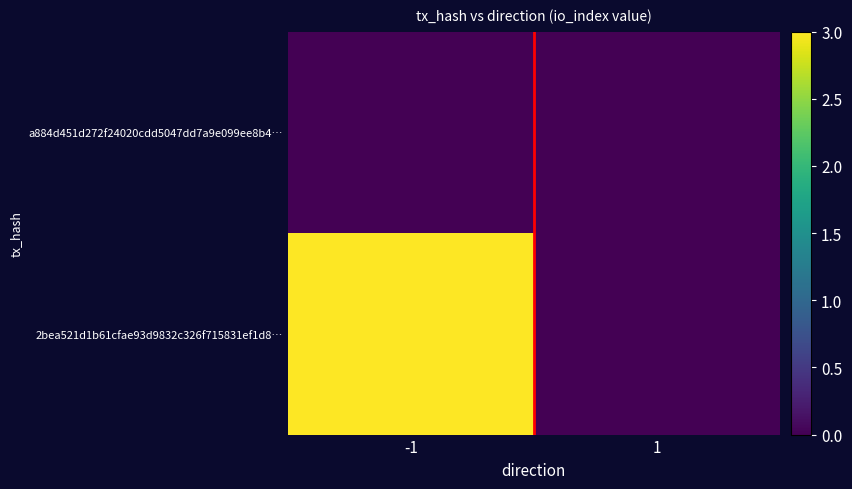

At how many categories does at least one series exceed 0?

1